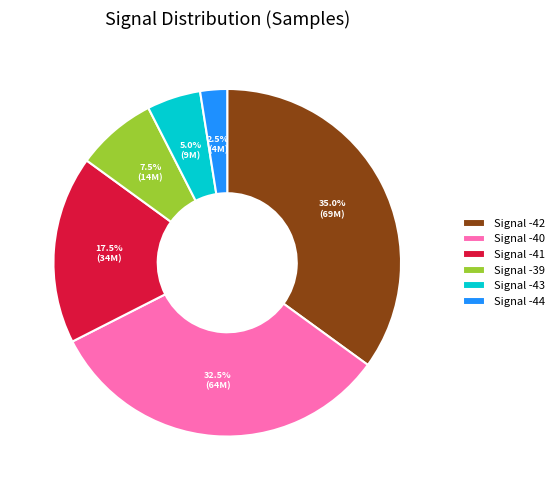

What is the largest slice in the pie chart?

Signal -42